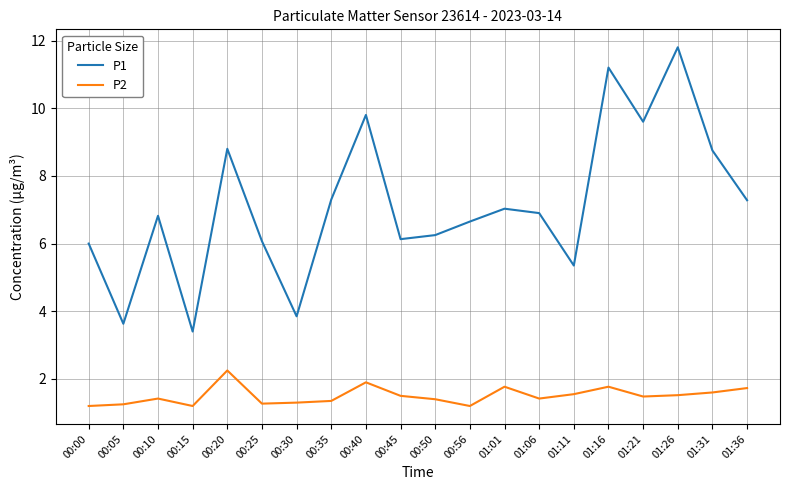

Is the value of P1 at 01:11 greater than the value of P2 at 01:26?

Yes